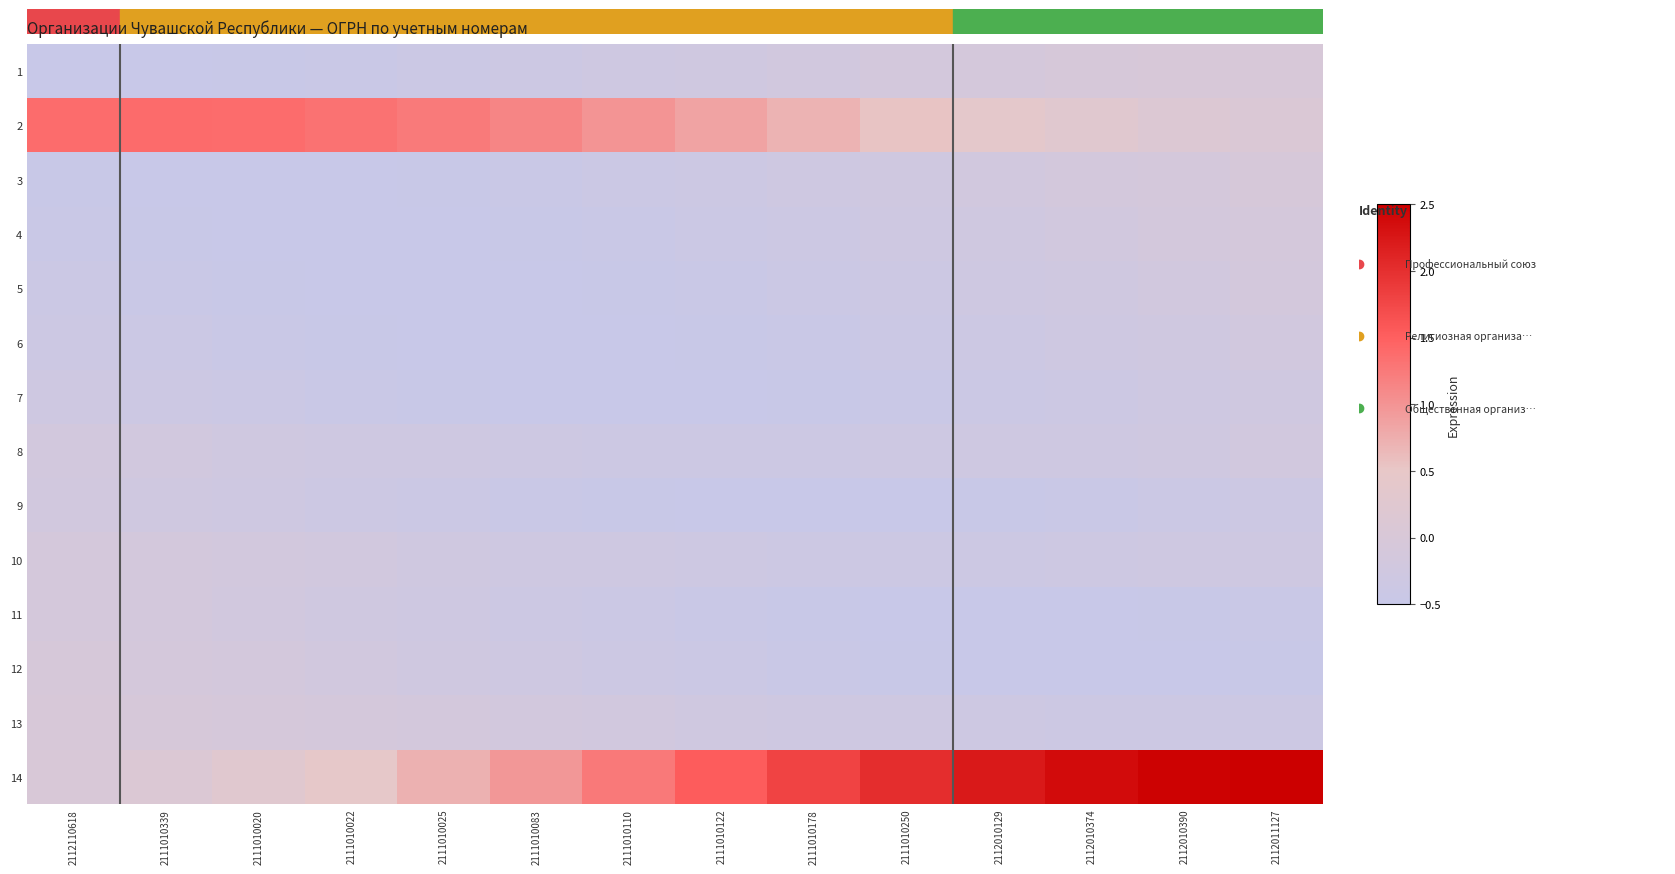

Reading left to right, transcribe all the data shown in this chart.

1: 2112110618=-0.5	2111010339=-0.5	2111010020=-0.5	2111010022=-0.4	2111010025=-0.4	2111010083=-0.4	2111010110=-0.3	2111010122=-0.2	2111010178=-0.2	2111010250=-0.1	2112010129=-0.1	2112010374=-0.1	2112010390=-0.0	2112011127=-0.0
2: 2112110618=1.4	2111010339=1.4	2111010020=1.4	2111010022=1.3	2111010025=1.2	2111010083=1.1	2111010110=1.0	2111010122=0.9	2111010178=0.7	2111010250=0.5	2112010129=0.4	2112010374=0.3	2112010390=0.2	2112011127=0.1
3: 2112110618=-0.5	2111010339=-0.5	2111010020=-0.5	2111010022=-0.5	2111010025=-0.5	2111010083=-0.4	2111010110=-0.4	2111010122=-0.4	2111010178=-0.3	2111010250=-0.2	2112010129=-0.2	2112010374=-0.1	2112010390=-0.1	2112011127=-0.1
4: 2112110618=-0.4	2111010339=-0.5	2111010020=-0.5	2111010022=-0.5	2111010025=-0.5	2111010083=-0.5	2111010110=-0.4	2111010122=-0.4	2111010178=-0.4	2111010250=-0.3	2112010129=-0.2	2112010374=-0.2	2112010390=-0.1	2112011127=-0.1
5: 2112110618=-0.4	2111010339=-0.4	2111010020=-0.5	2111010022=-0.5	2111010025=-0.5	2111010083=-0.5	2111010110=-0.5	2111010122=-0.4	2111010178=-0.4	2111010250=-0.4	2112010129=-0.3	2112010374=-0.2	2112010390=-0.2	2112011127=-0.1
6: 2112110618=-0.4	2111010339=-0.4	2111010020=-0.4	2111010022=-0.5	2111010025=-0.5	2111010083=-0.5	2111010110=-0.5	2111010122=-0.5	2111010178=-0.4	2111010250=-0.4	2112010129=-0.4	2112010374=-0.3	2112010390=-0.2	2112011127=-0.2
7: 2112110618=-0.3	2111010339=-0.4	2111010020=-0.4	2111010022=-0.4	2111010025=-0.5	2111010083=-0.5	2111010110=-0.5	2111010122=-0.5	2111010178=-0.5	2111010250=-0.4	2112010129=-0.4	2112010374=-0.4	2112010390=-0.3	2112011127=-0.2
8: 2112110618=-0.2	2111010339=-0.2	2111010020=-0.2	2111010022=-0.3	2111010025=-0.3	2111010083=-0.3	2111010110=-0.3	2111010122=-0.3	2111010178=-0.3	2111010250=-0.3	2112010129=-0.3	2112010374=-0.3	2112010390=-0.2	2112011127=-0.2
9: 2112110618=-0.2	2111010339=-0.2	2111010020=-0.3	2111010022=-0.4	2111010025=-0.4	2111010083=-0.4	2111010110=-0.5	2111010122=-0.5	2111010178=-0.5	2111010250=-0.5	2112010129=-0.5	2112010374=-0.4	2112010390=-0.4	2112011127=-0.4
10: 2112110618=-0.1	2111010339=-0.1	2111010020=-0.2	2111010022=-0.2	2111010025=-0.2	2111010083=-0.3	2111010110=-0.3	2111010122=-0.3	2111010178=-0.3	2111010250=-0.3	2112010129=-0.3	2112010374=-0.3	2112010390=-0.3	2112011127=-0.3
11: 2112110618=-0.1	2111010339=-0.1	2111010020=-0.2	2111010022=-0.2	2111010025=-0.3	2111010083=-0.4	2111010110=-0.4	2111010122=-0.4	2111010178=-0.5	2111010250=-0.5	2112010129=-0.5	2112010374=-0.5	2112010390=-0.5	2112011127=-0.4
12: 2112110618=-0.1	2111010339=-0.1	2111010020=-0.1	2111010022=-0.2	2111010025=-0.2	2111010083=-0.3	2111010110=-0.4	2111010122=-0.4	2111010178=-0.4	2111010250=-0.5	2112010129=-0.5	2112010374=-0.5	2112010390=-0.5	2112011127=-0.5
13: 2112110618=-0.0	2111010339=-0.0	2111010020=-0.1	2111010022=-0.1	2111010025=-0.1	2111010083=-0.2	2111010110=-0.2	2111010122=-0.2	2111010178=-0.3	2111010250=-0.3	2112010129=-0.3	2112010374=-0.3	2112010390=-0.3	2112011127=-0.3
14: 2112110618=0.0	2111010339=0.1	2111010020=0.3	2111010022=0.5	2111010025=0.7	2111010083=1.0	2111010110=1.2	2111010122=1.5	2111010178=1.8	2111010250=2.0	2112010129=2.2	2112010374=2.4	2112010390=2.5	2112011127=2.5